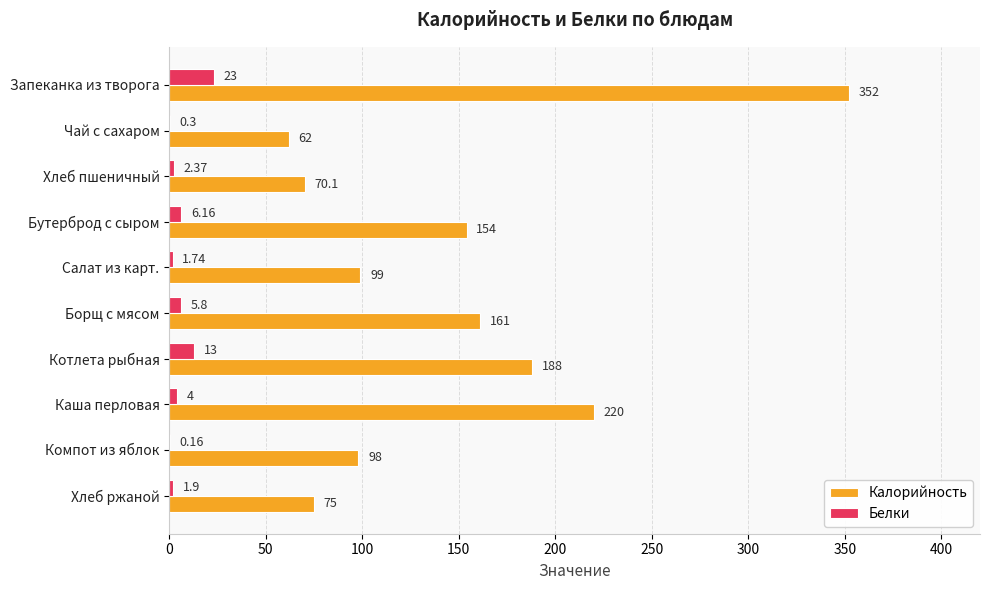

At which label does Белки reach its peak?

Запеканка из творога